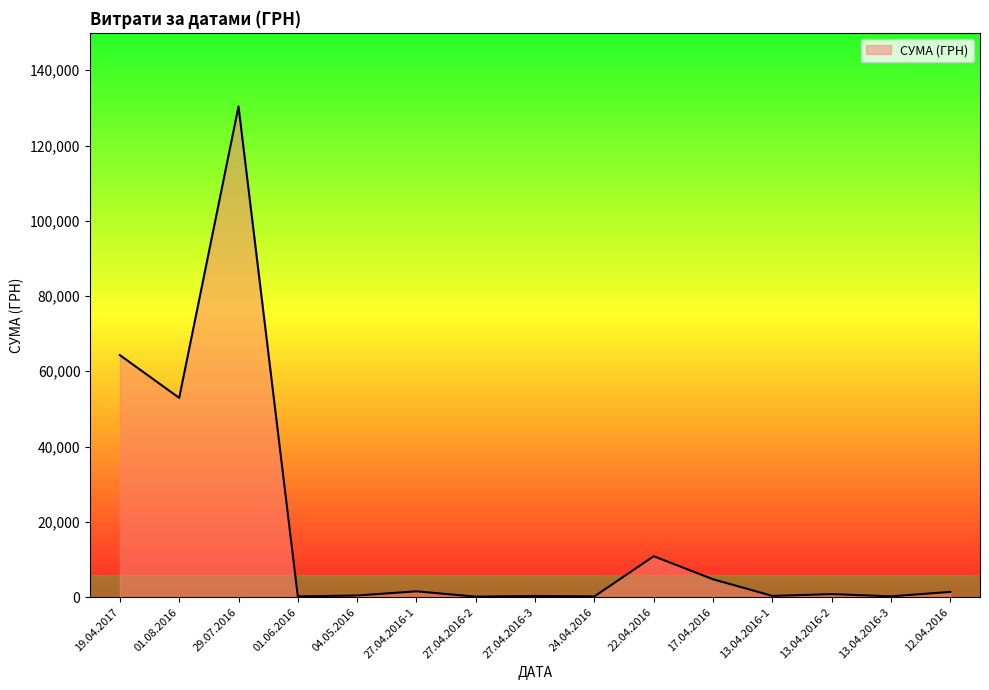

What is the average value?

17905.5